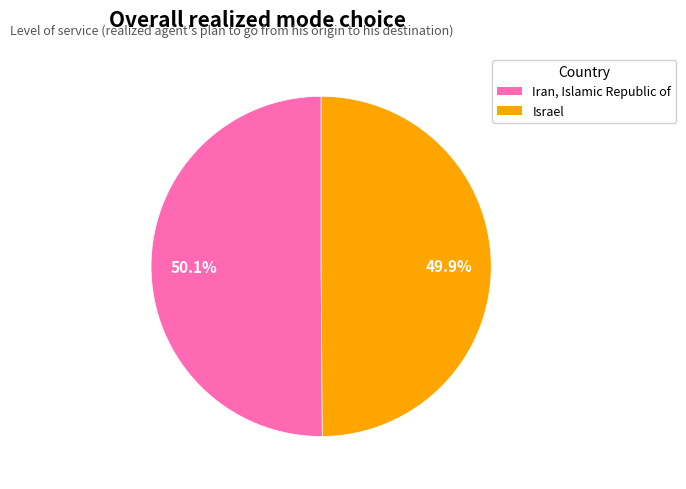

What percentage is NOT represented by Iran, Islamic Republic of?

49.9%